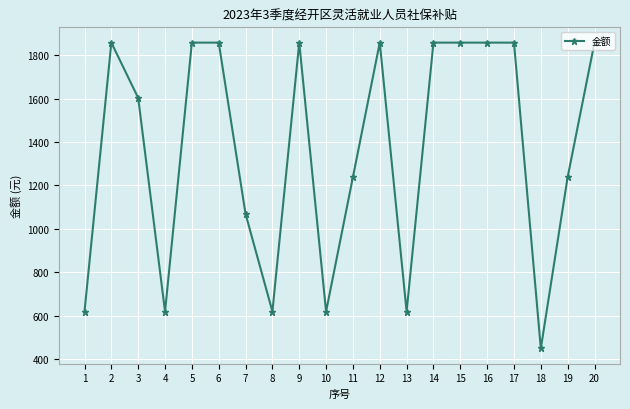

At which category does the data reach its first local valley?

4